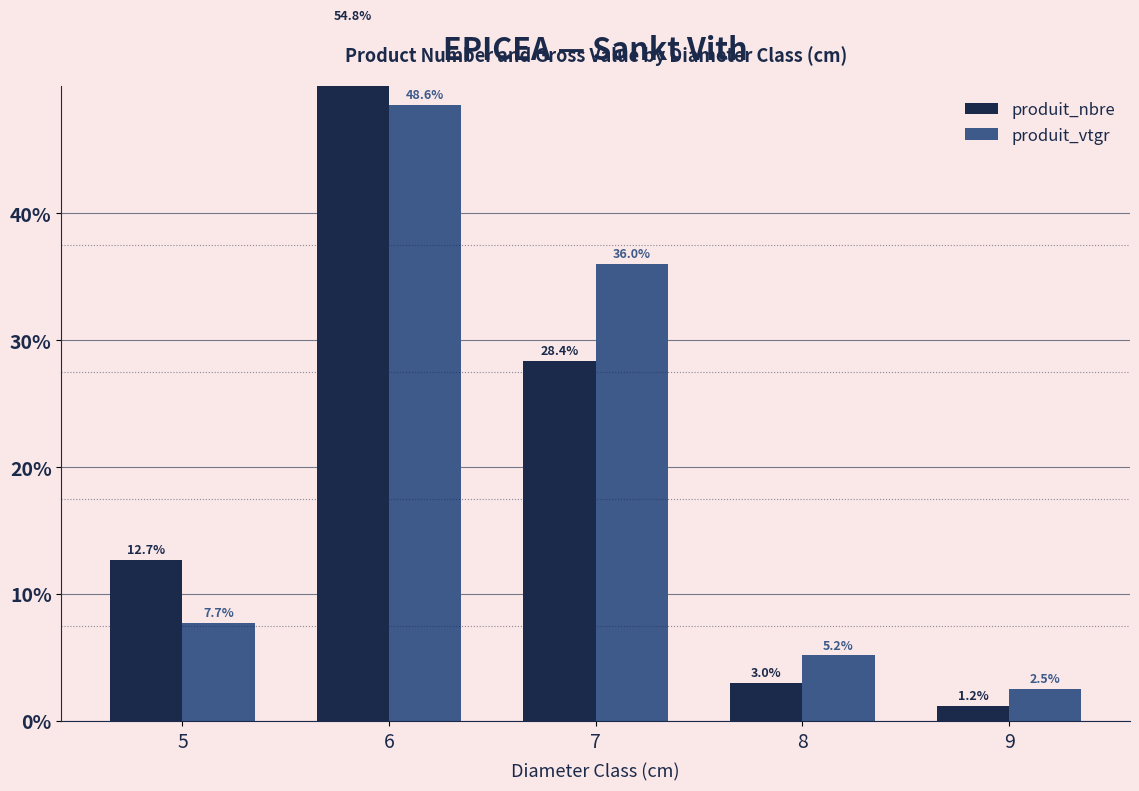

Which series has the largest total across all categories?

produit_vtgr